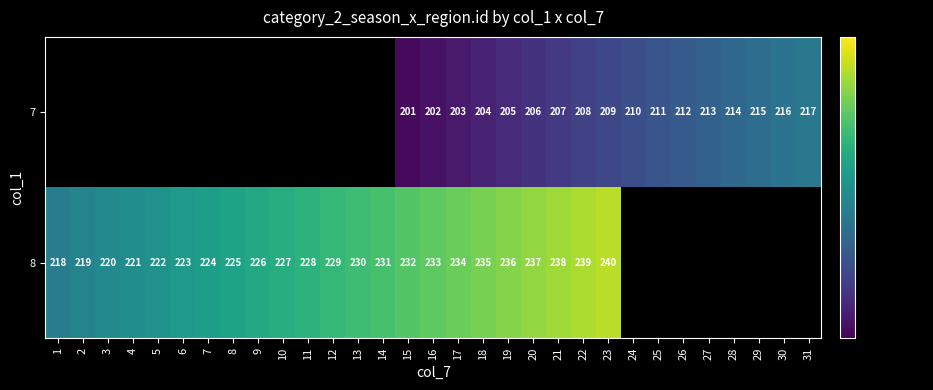

The 7 series shows 328 at 16. True or false?

False